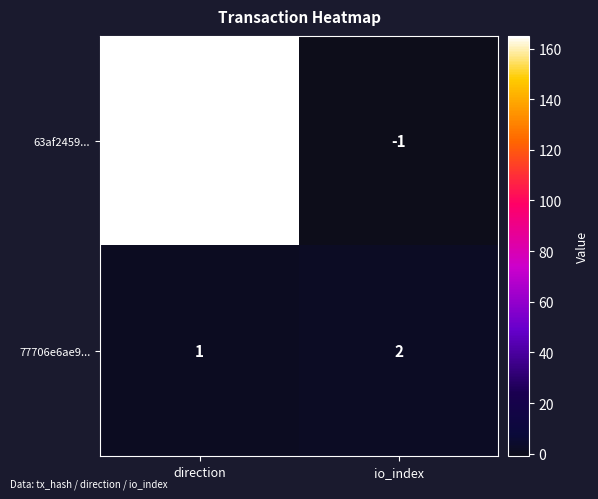

How many values in 63af2459... are above zero?

1